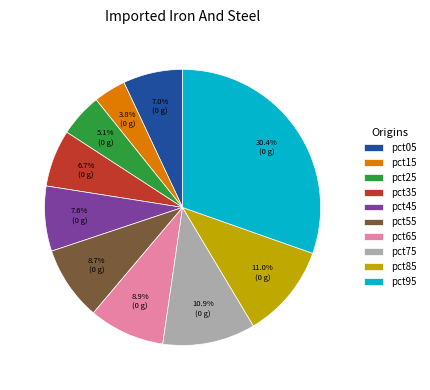

Between pct65 and pct45, which is larger?

pct65